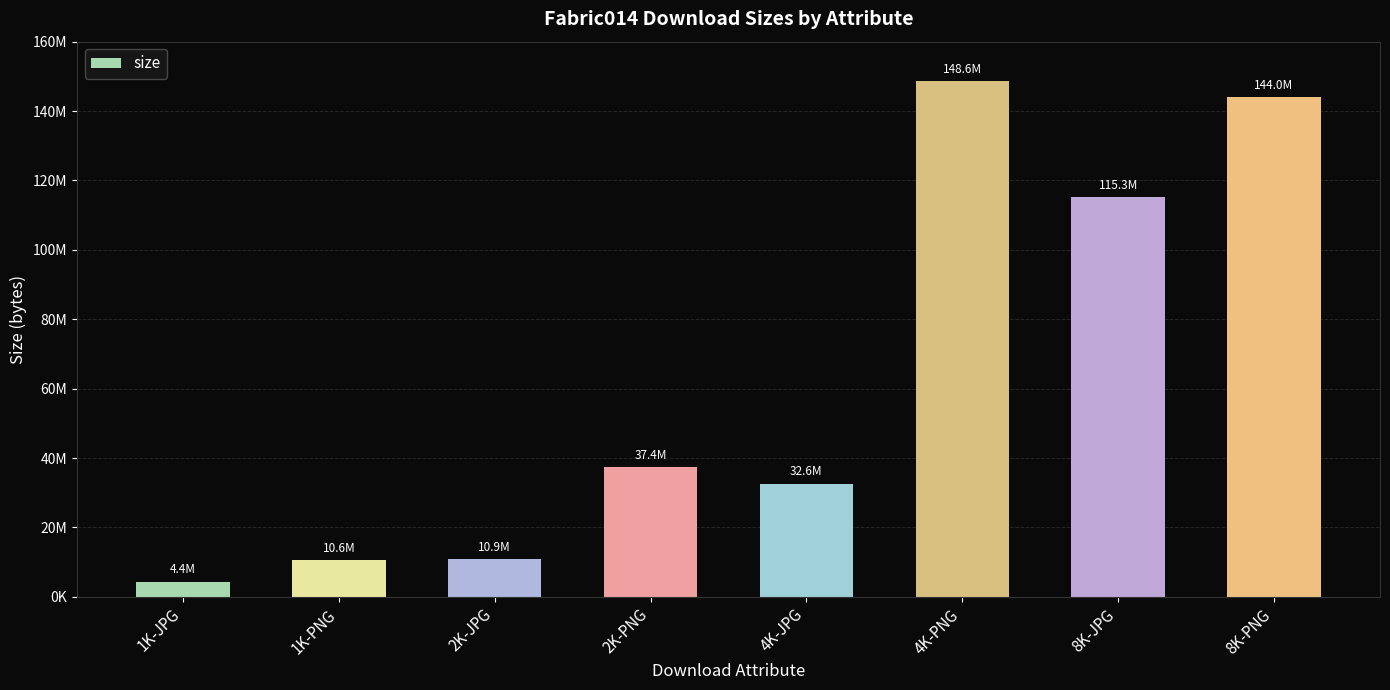

What is the difference between the values at 8K-PNG and 4K-PNG?

4609768